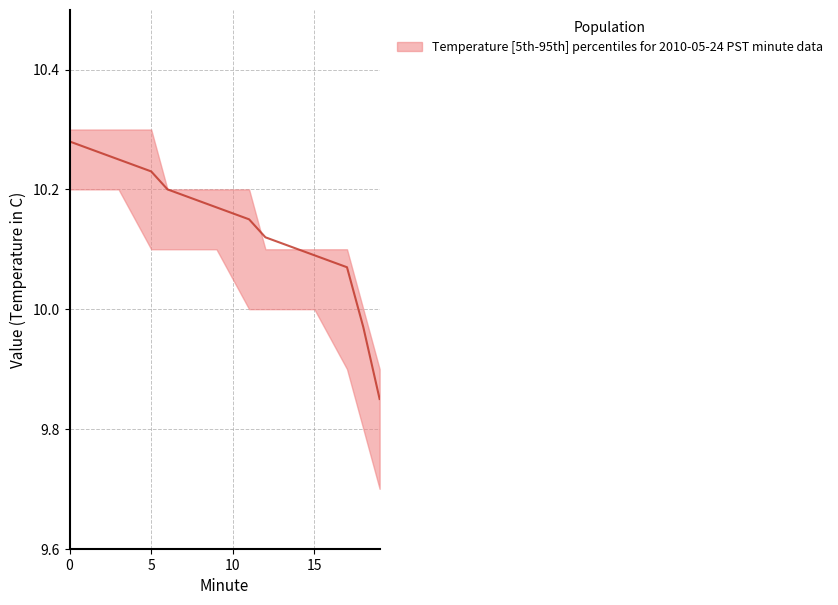

At how many categories does at least one series exceed 9?

20